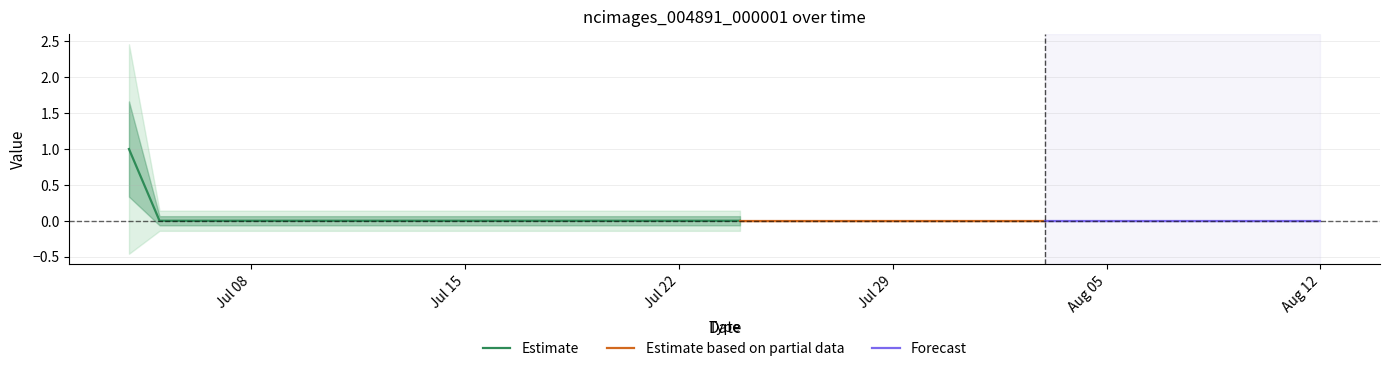

At which label is the value closest to 0?

2019-07-05